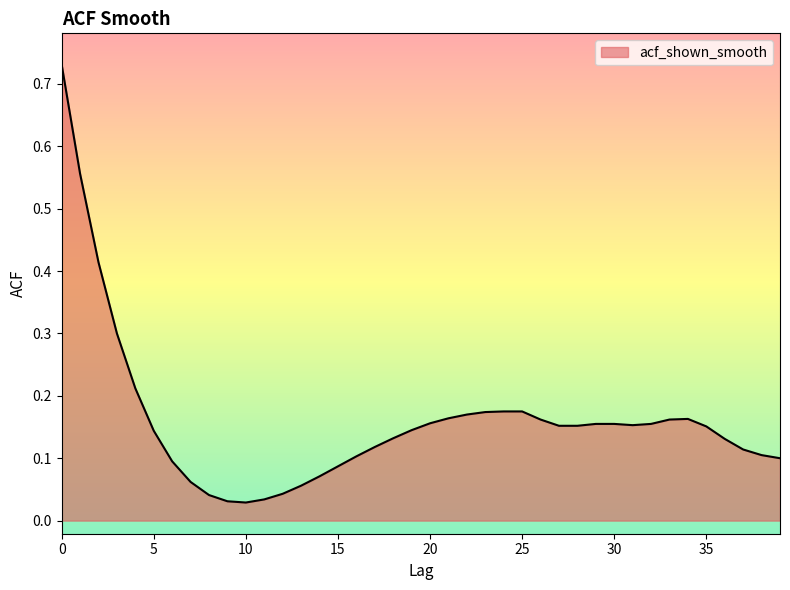

How many lines are shown in the chart?

1